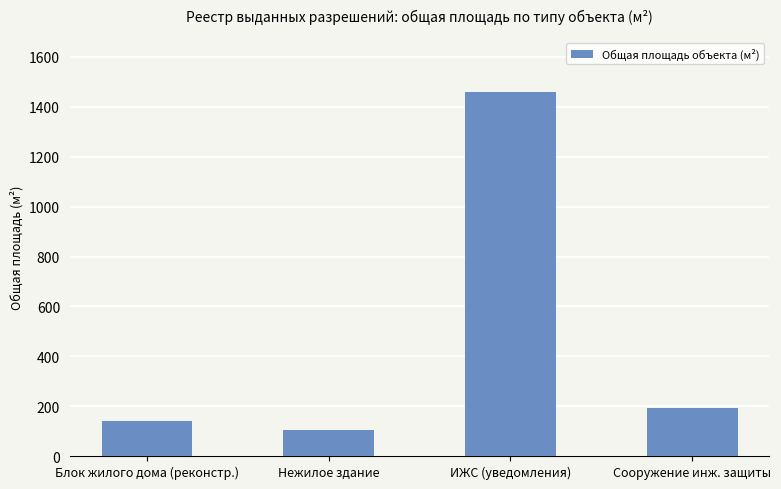

Reading left to right, extract all data points from this chart.

141.8	103.2	1458.0	191.0